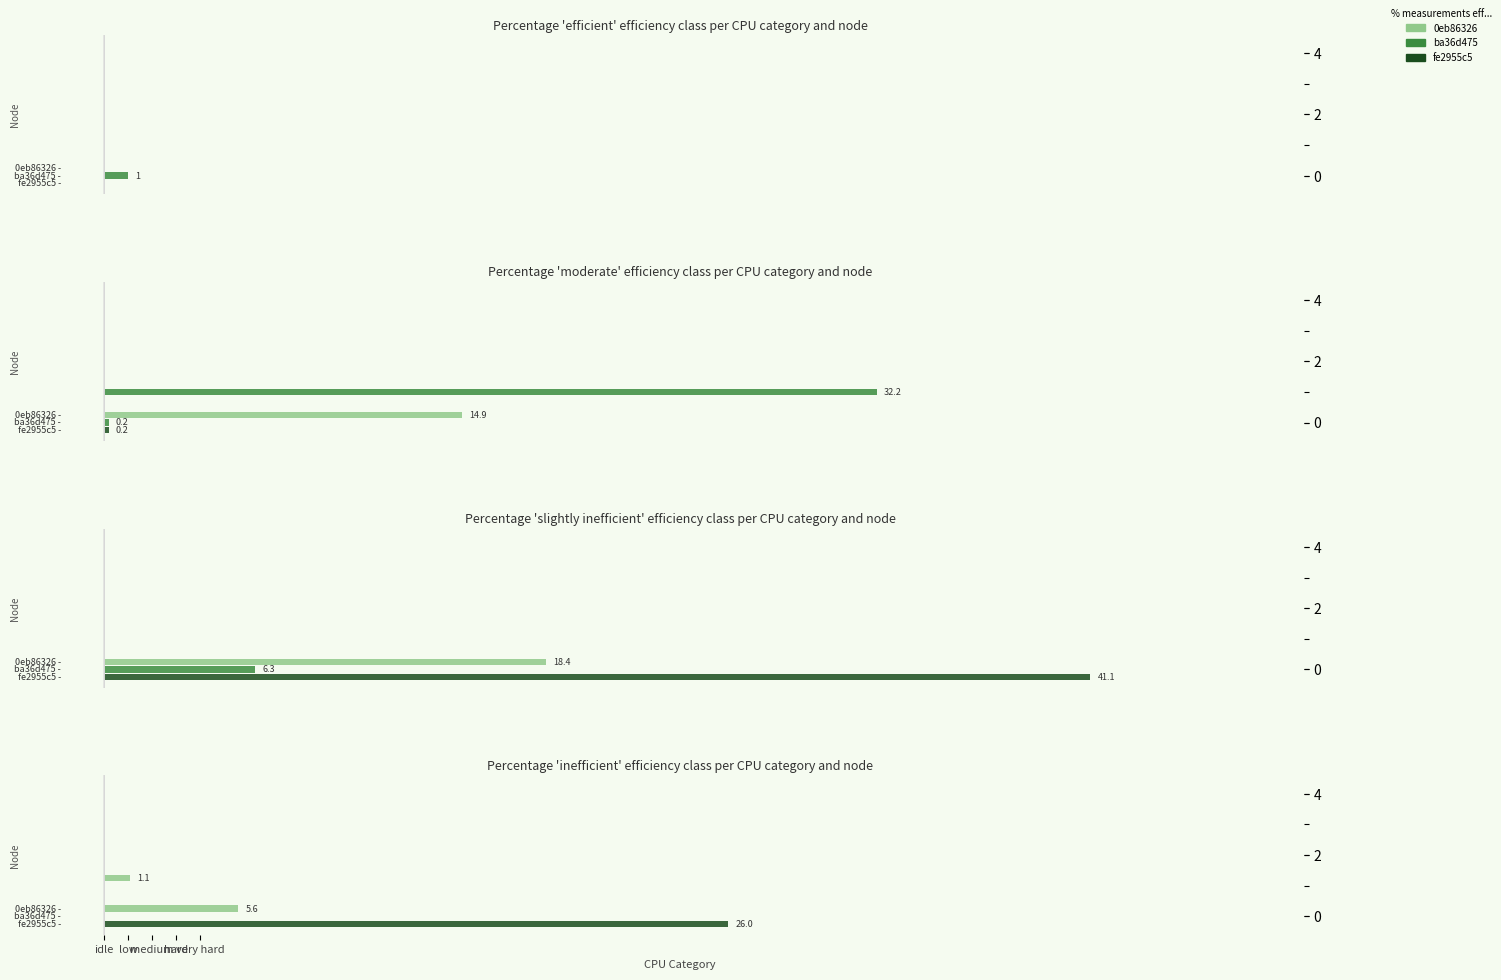

What is the difference between the maximum and minimum values in the Node fe2955c5 series?

26.0